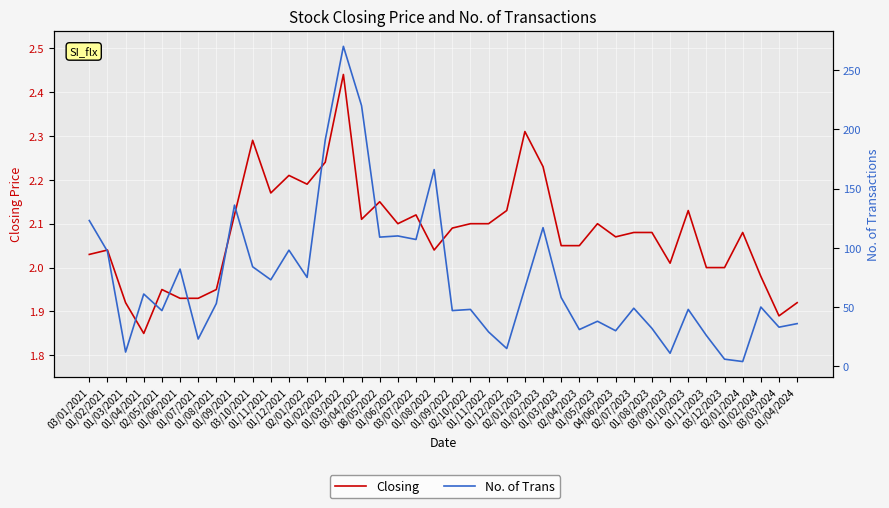

Reading left to right, transcribe all the data shown in this chart.

Closing: 2.0	2.0	1.9	1.9	1.9	1.9	1.9	1.9	2.1	2.3	2.2	2.2	2.2	2.2	2.4	2.1	2.1	2.1	2.1	2.0	2.1	2.1	2.1	2.1	2.3	2.2	2.0	2.0	2.1	2.1	2.1	2.1	2.0	2.1	2.0	2.0	2.1	2.0	1.9	1.9
No. of Trans: 123.0	97.0	12.0	61.0	47.0	82.0	23.0	53.0	136.0	84.0	73.0	98.0	75.0	191.0	270.0	220.0	109.0	110.0	107.0	166.0	47.0	48.0	29.0	15.0	66.0	117.0	58.0	31.0	38.0	30.0	49.0	32.0	11.0	48.0	26.0	6.0	4.0	50.0	33.0	36.0